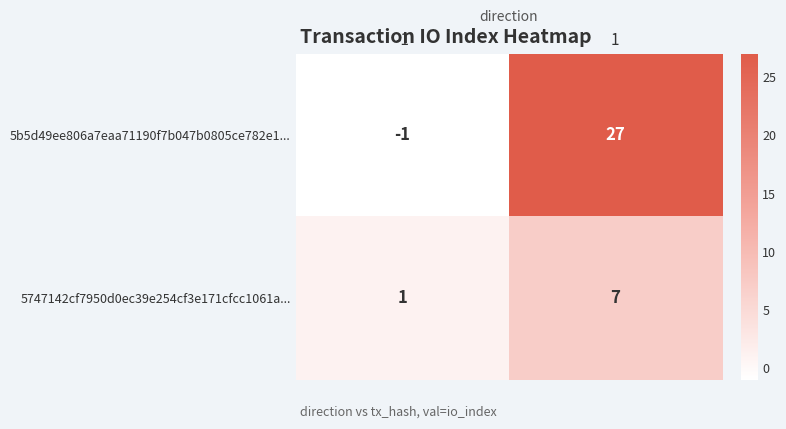

Reading left to right, what are all the values shown in this chart?

5b5d49ee806a7eaa71190f7b047b0805ce782e1...: -1	27
5747142cf7950d0ec39e254cf3e171cfcc1061a...: 1	7